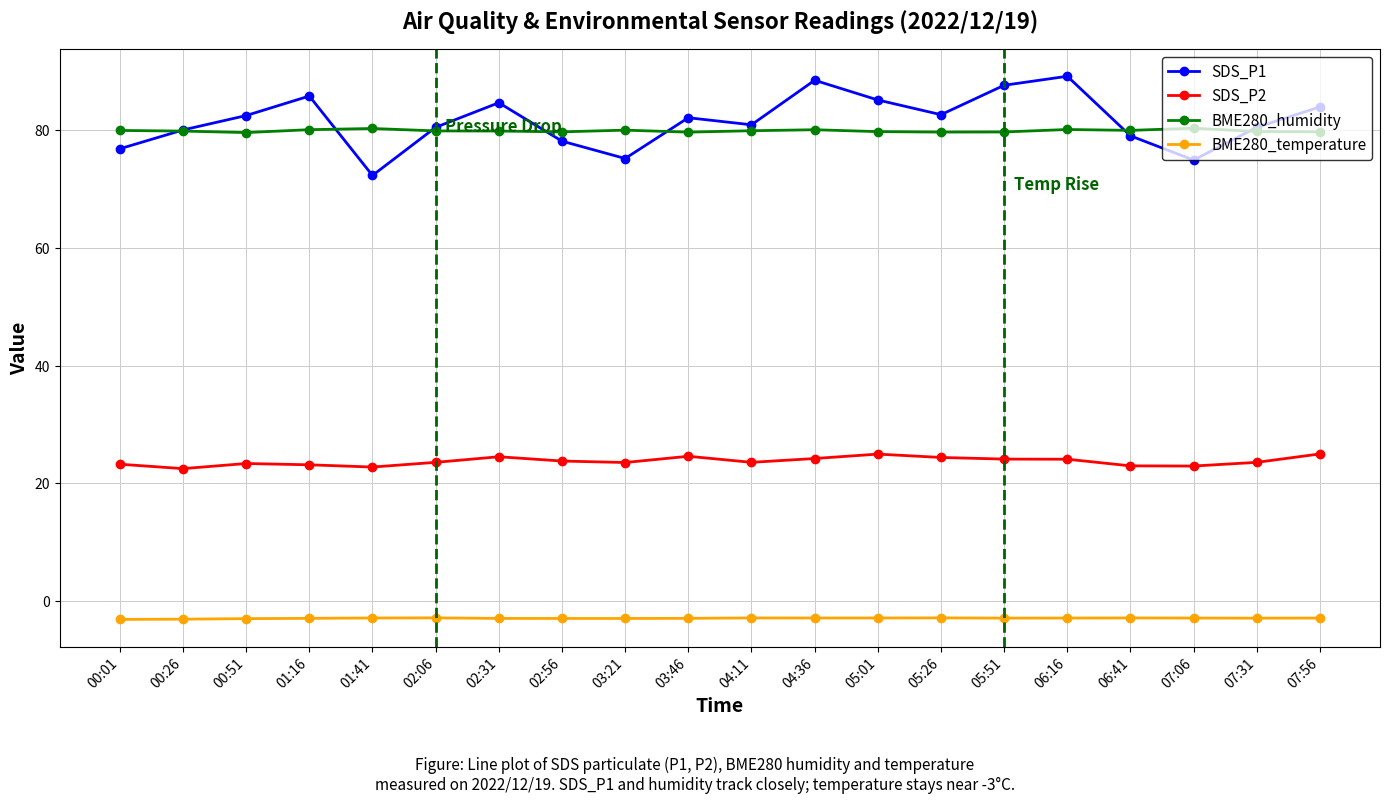

At 05:01, list the series in order from smallest to largest.

BME280_temperature, SDS_P2, BME280_humidity, SDS_P1